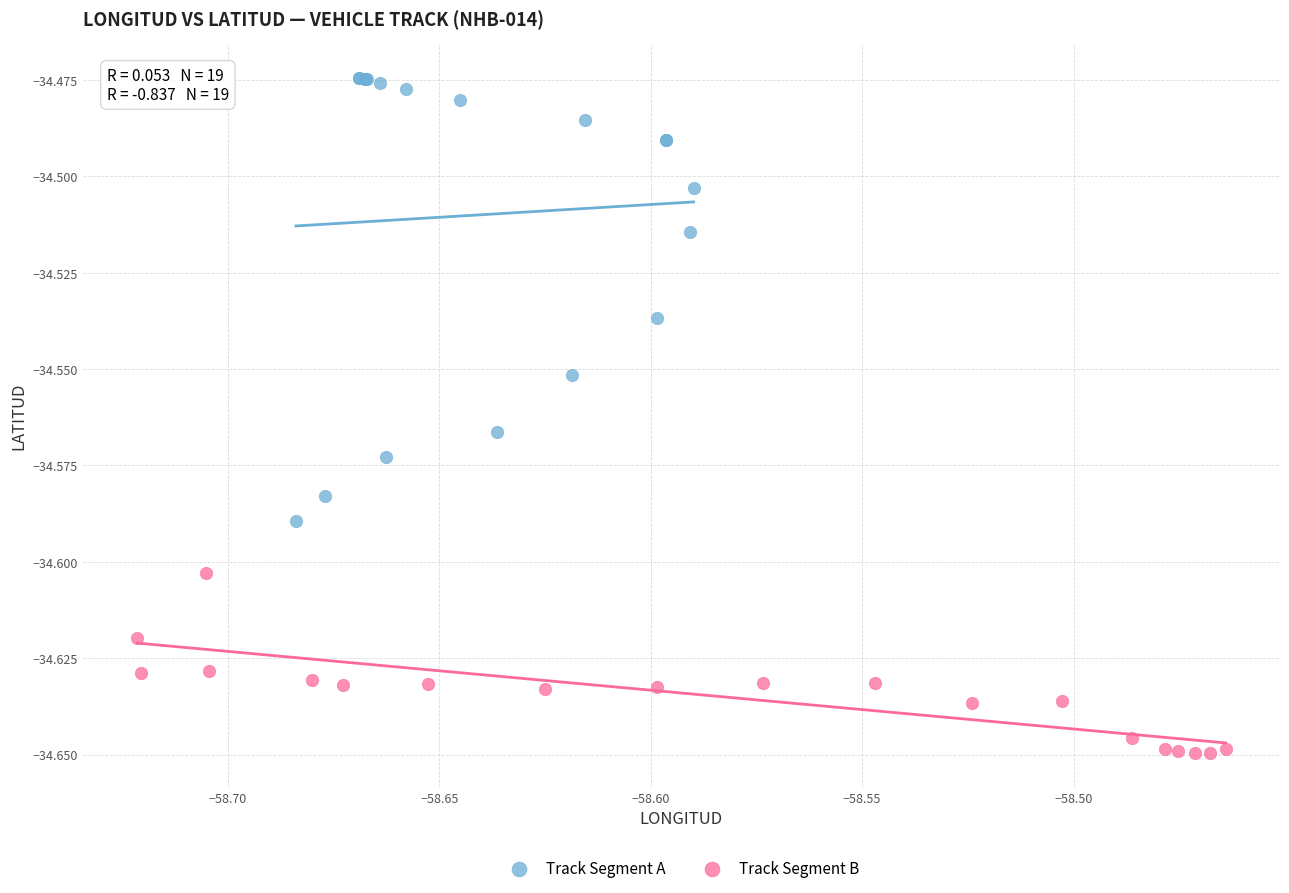

Which series reaches the maximum Y coordinate?

Track Segment A